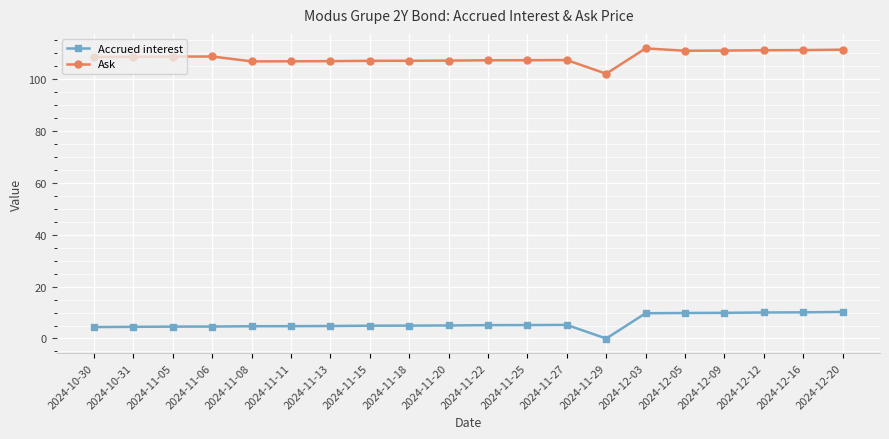

Which series has the largest range (max minus min)?

Accrued interest